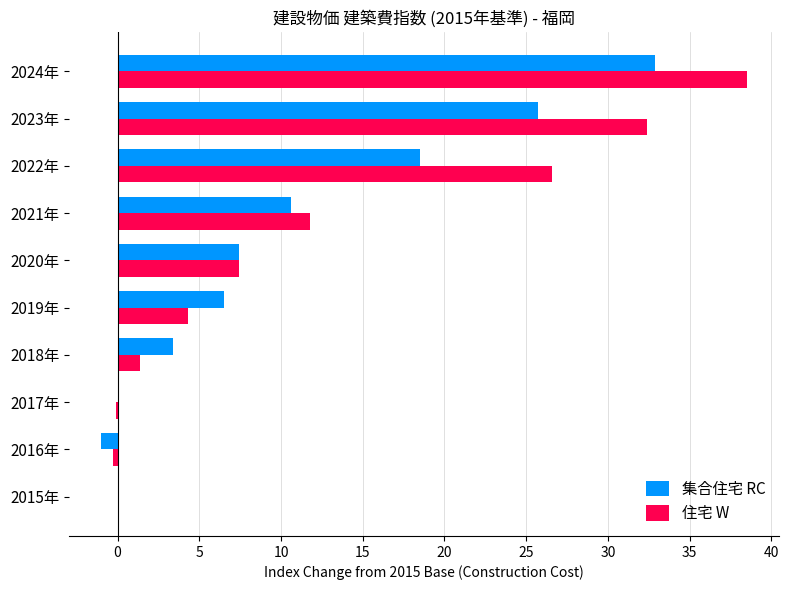

What is the highest value of the 集合住宅 RC series?

32.9